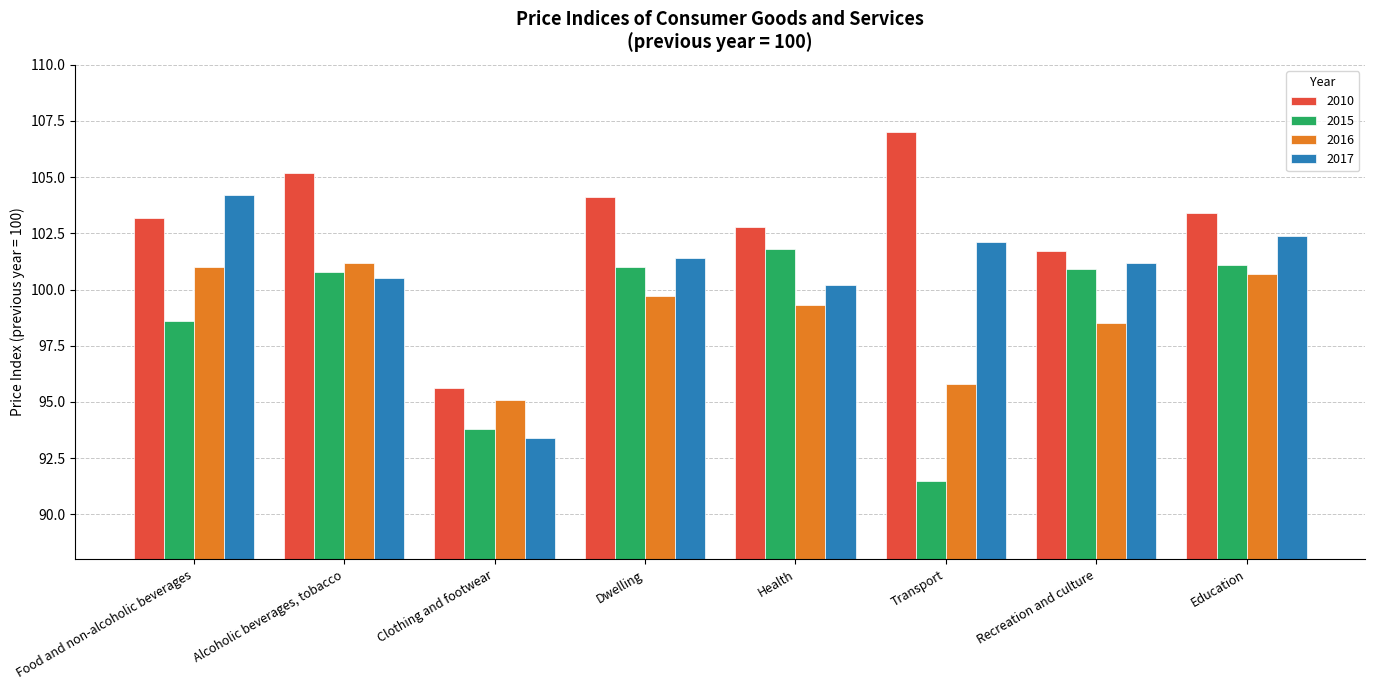

Which category has the highest value in the 2017 series?

Food and non-alcoholic beverages